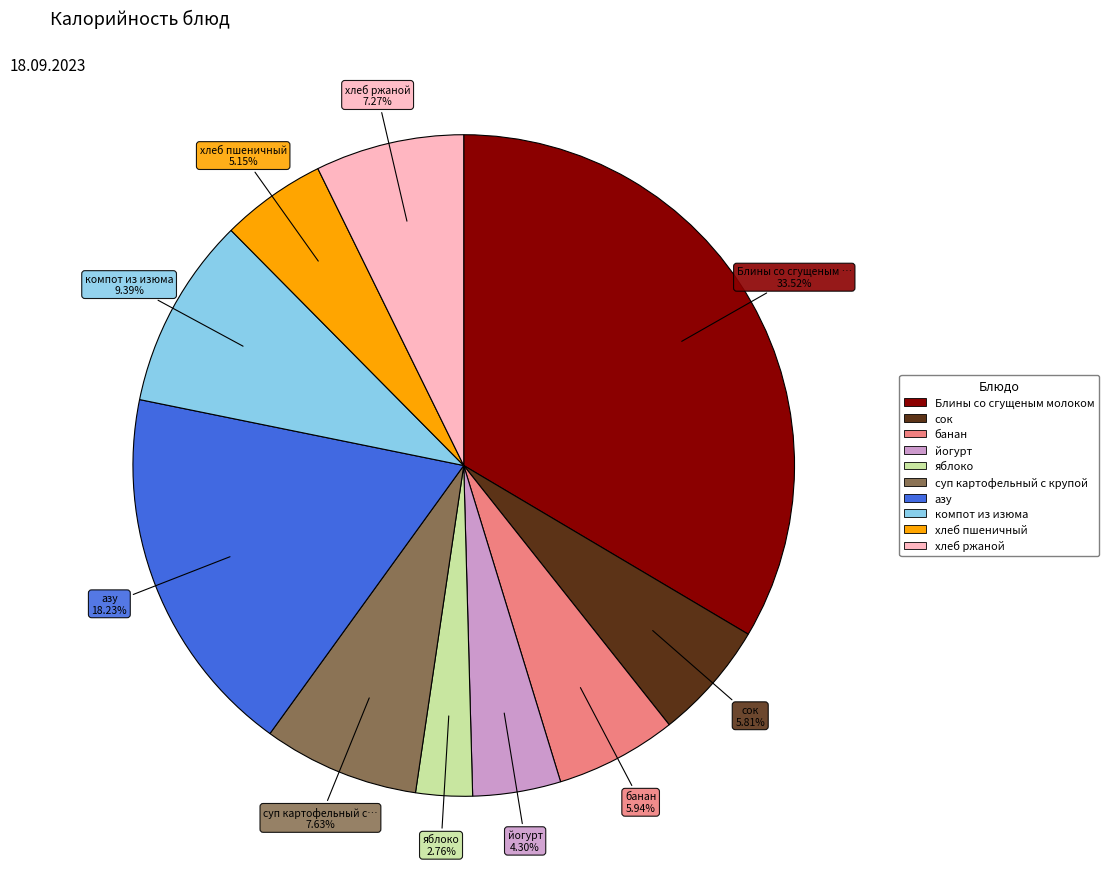

How many slices are in this pie chart?

10